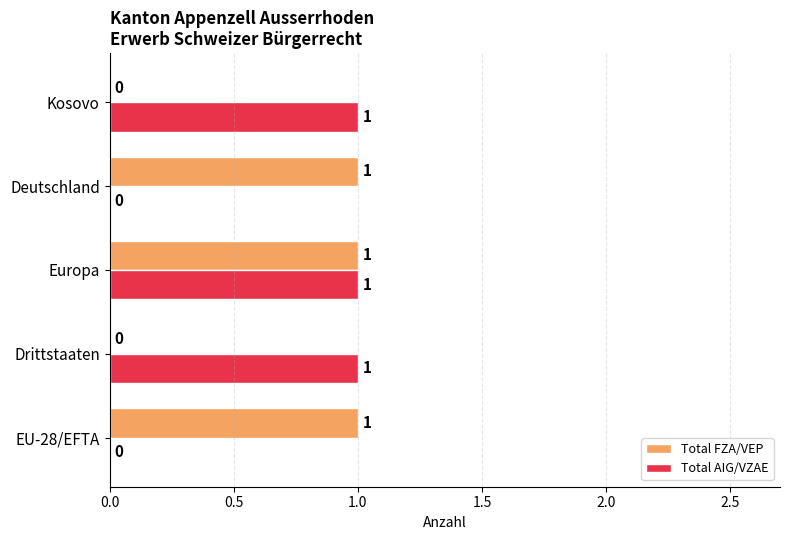

The Total FZA/VEP series shows 1 at Europa. True or false?

True